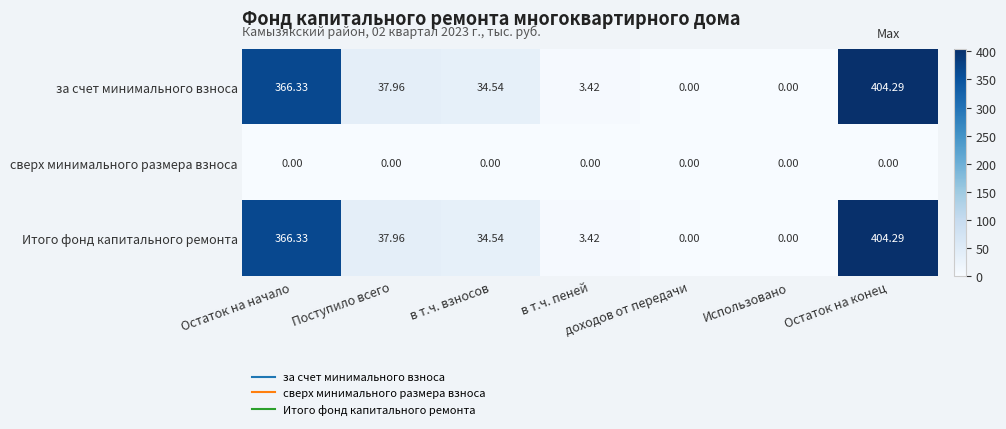

How many data points in за счет минимального взноса are above 34?

4